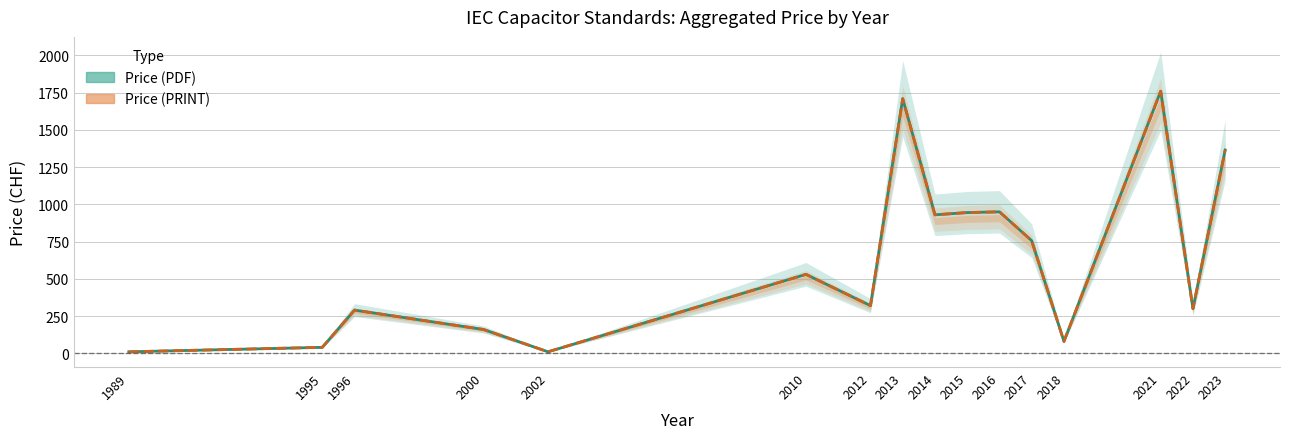

At which label is Price (PDF) closest to 885?

2014